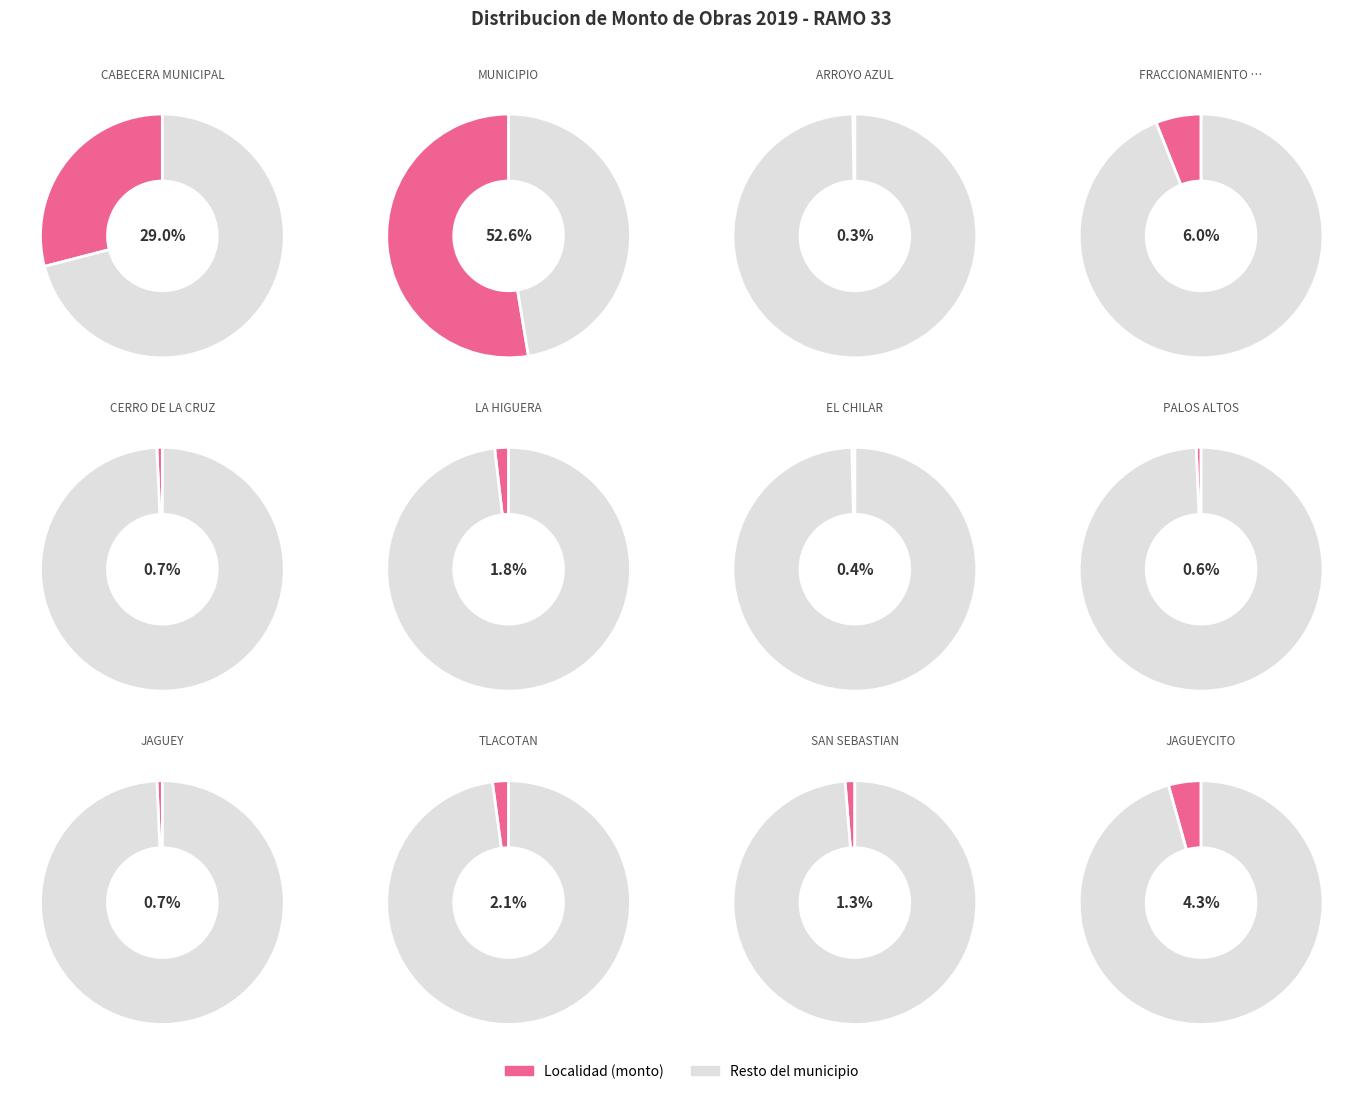

Does JAGUEYCITO represent more than half of the total?

No